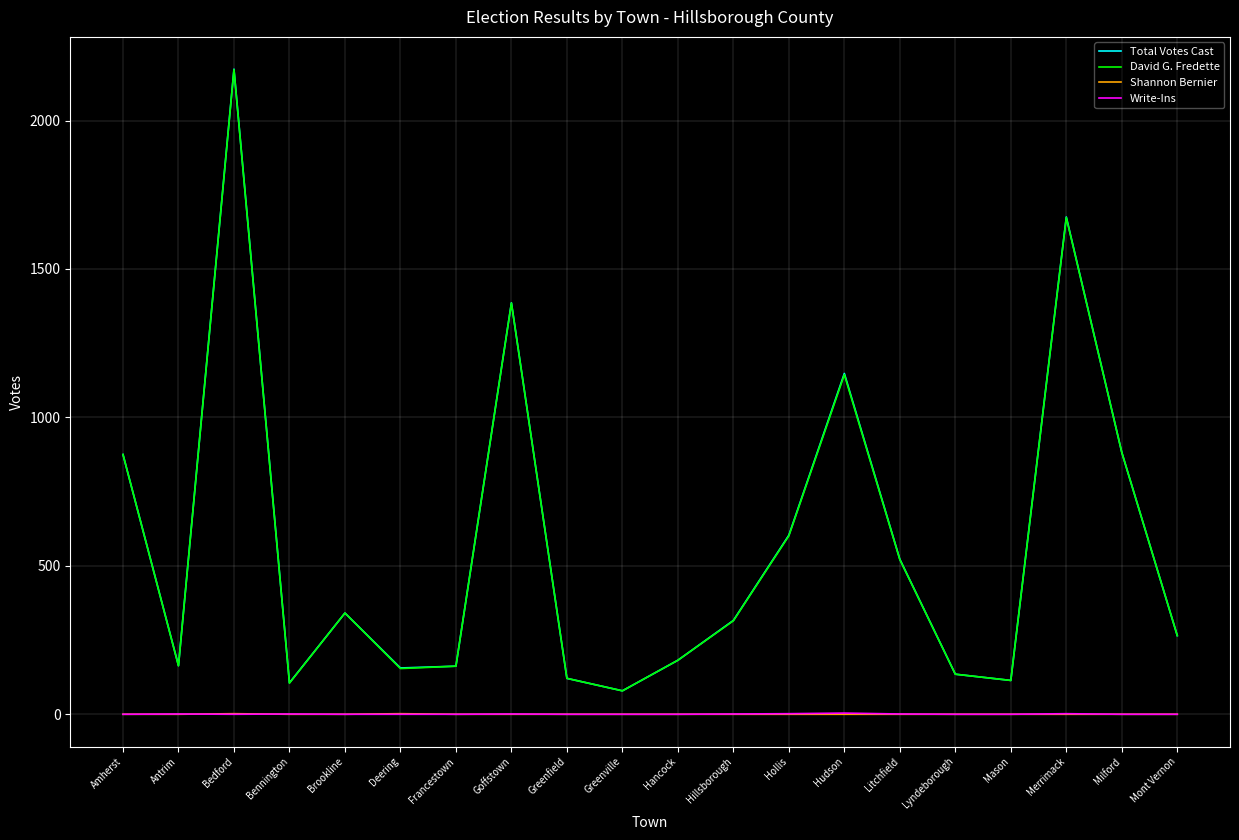

Between Deering and Hudson, which series saw the biggest shift?

Total Votes Cast